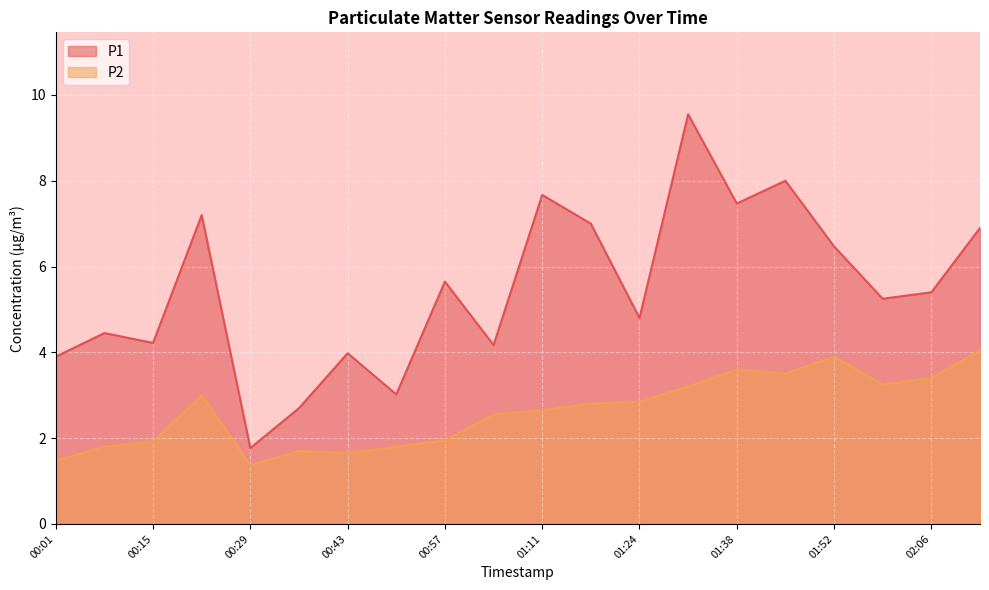

Reading left to right, extract all data points from this chart.

P1: 00:01=3.9	00:08=4.5	00:15=4.2	00:22=7.2	00:29=1.8	00:36=2.7	00:43=4.0	00:50=3.0	00:57=5.7	01:04=4.2	01:11=7.7	01:17=7.0	01:24=4.8	01:31=9.6	01:38=7.5	01:45=8.0	01:52=6.5	01:59=5.2	02:06=5.4	02:13=6.9
P2: 00:01=1.5	00:08=1.8	00:15=1.9	00:22=3.0	00:29=1.4	00:36=1.7	00:43=1.6	00:50=1.8	00:57=1.9	01:04=2.5	01:11=2.6	01:17=2.8	01:24=2.9	01:31=3.2	01:38=3.6	01:45=3.5	01:52=3.9	01:59=3.2	02:06=3.4	02:13=4.0